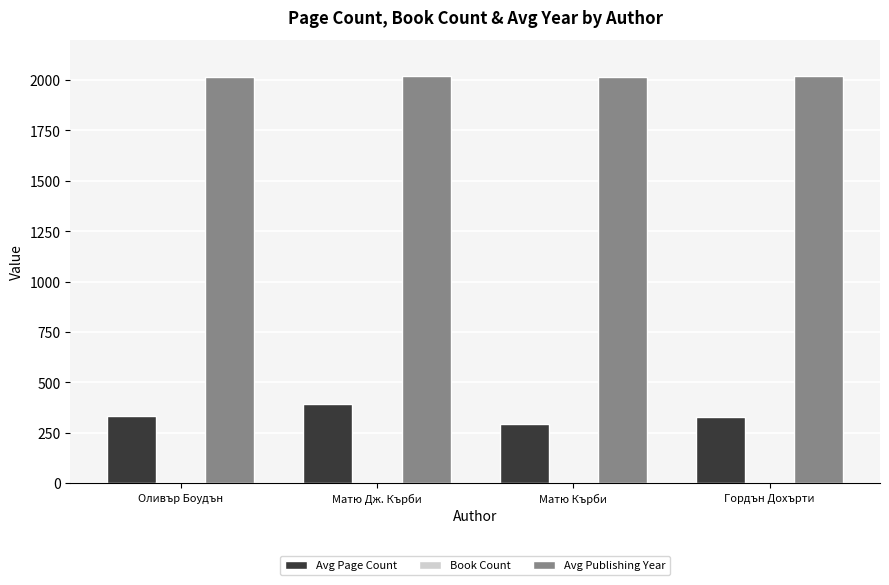

What is the maximum value shown in the chart?

2020.0